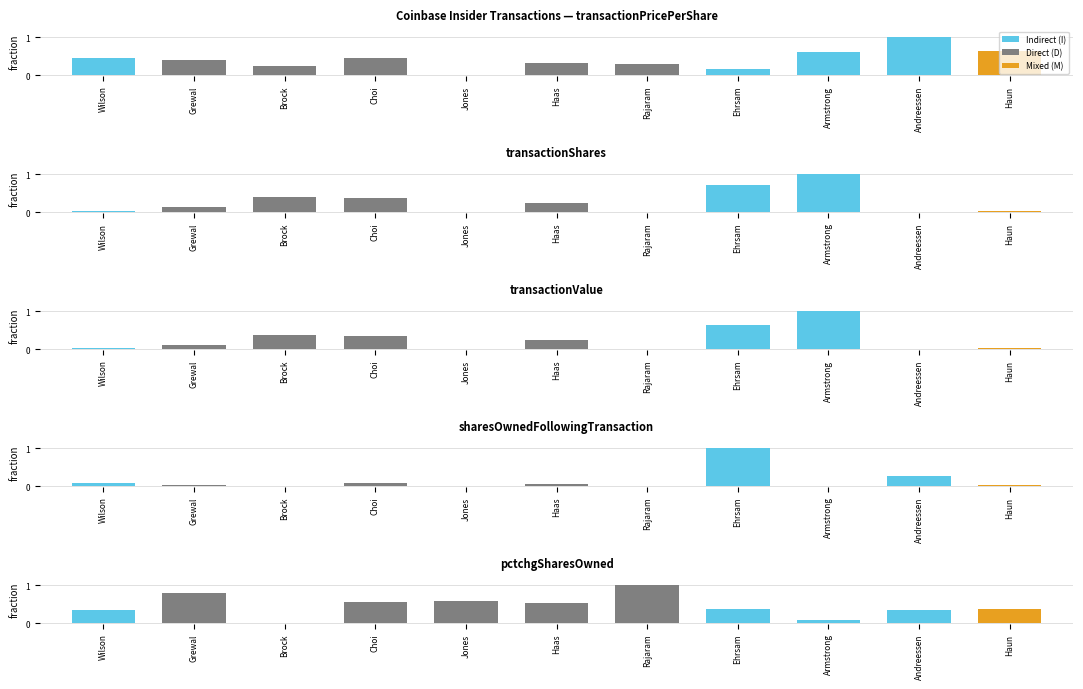

Which label corresponds to the smallest value in the chart?

Jones